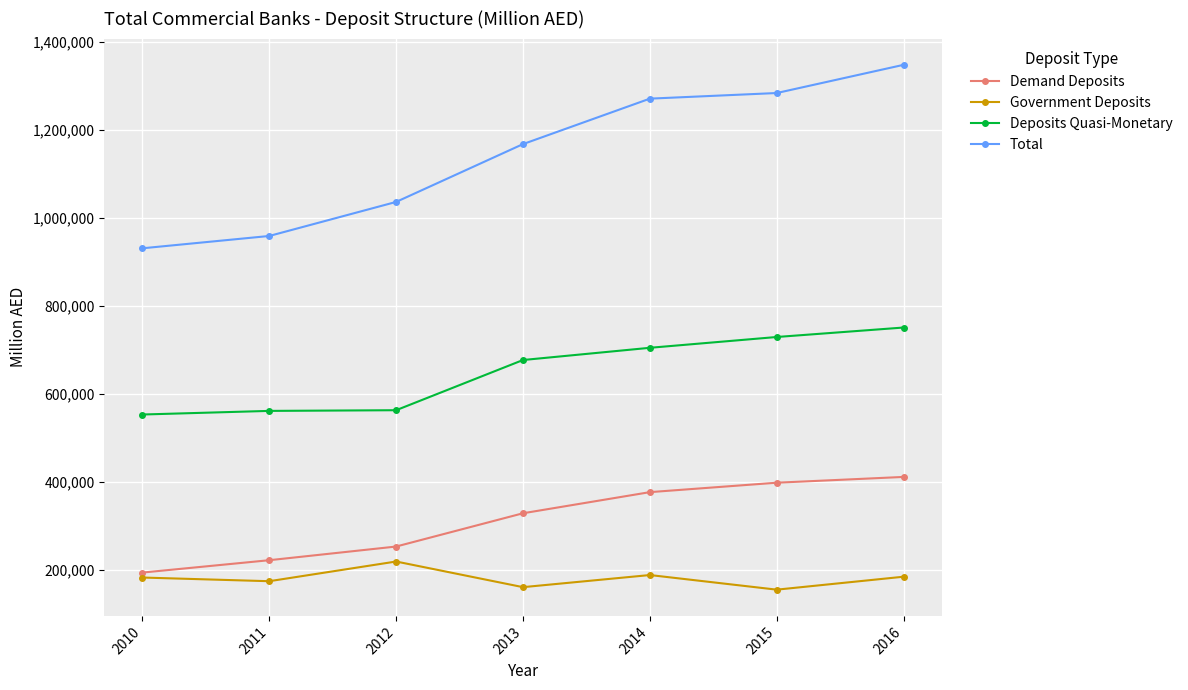

Which series has the widest spread of values?

Total